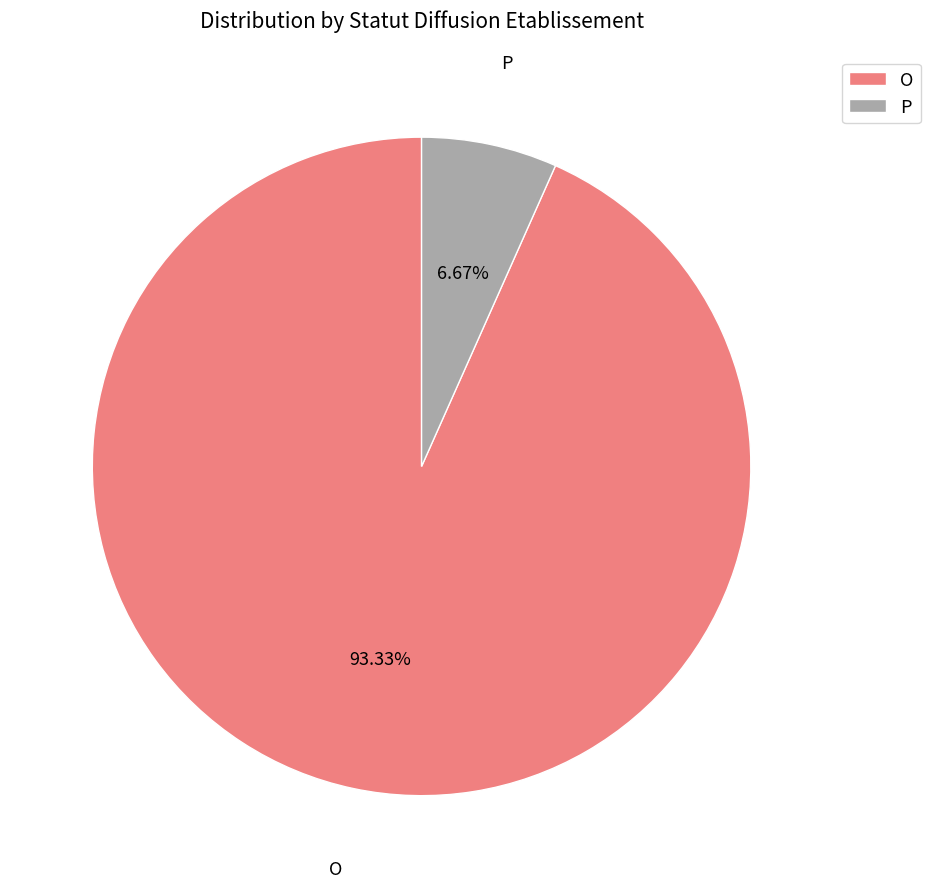

To the nearest percent, what is the average slice percentage?

50%